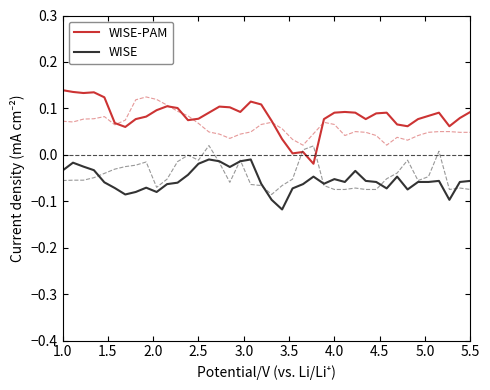

True or false: WISE-PAM and WISE cross at least once.

False